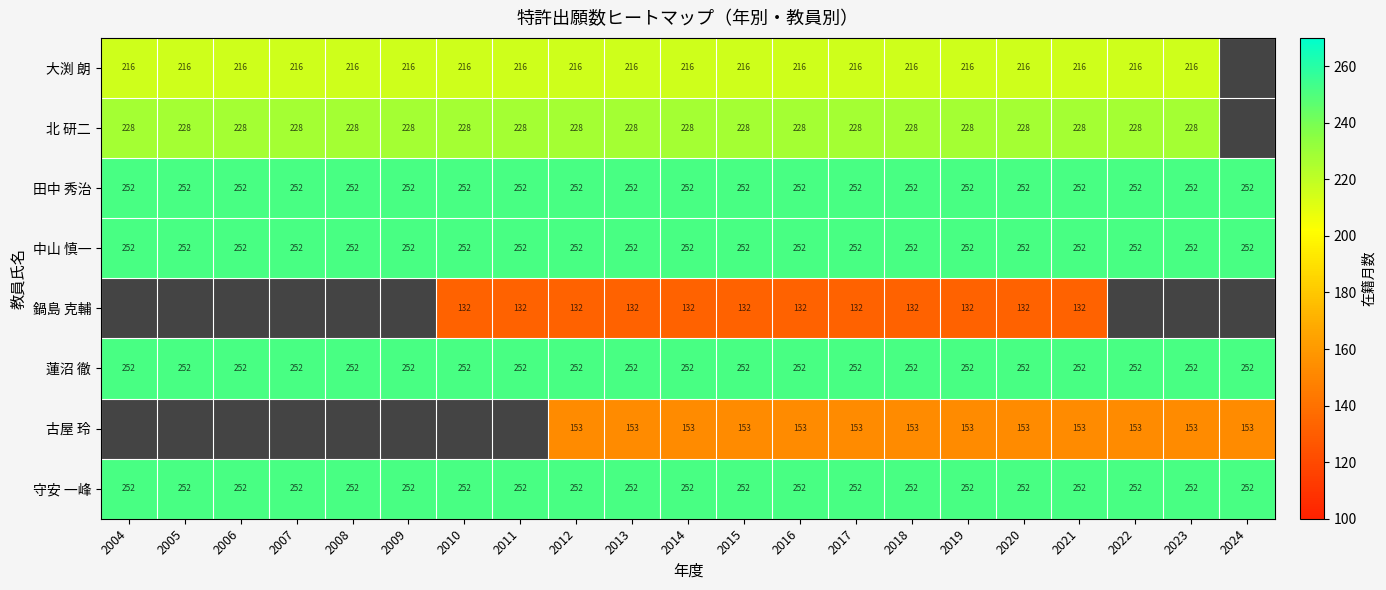

The 中山 慎一 series shows 369.8 at 2014. True or false?

False